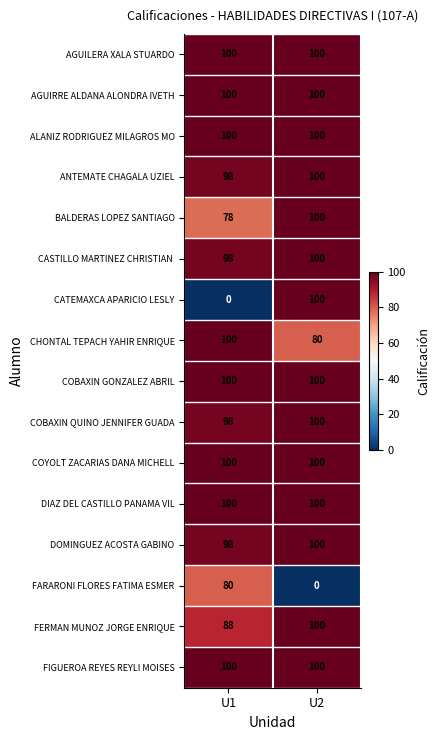

Which series has the widest spread of values?

CATEMAXCA APARICIO LESLY